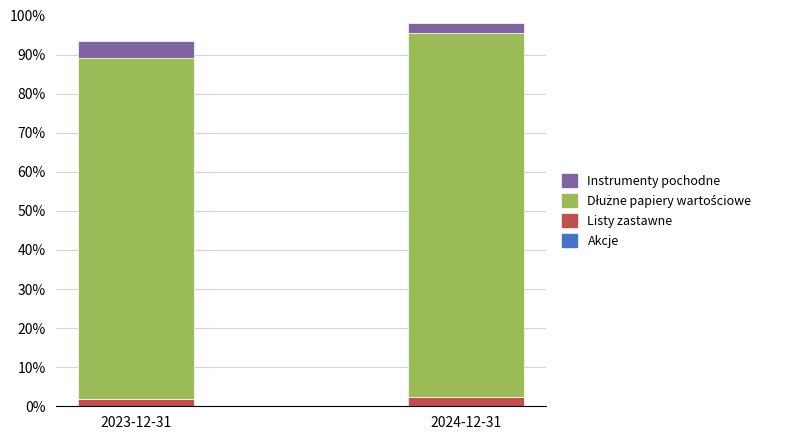

How many series are shown in this chart?

4